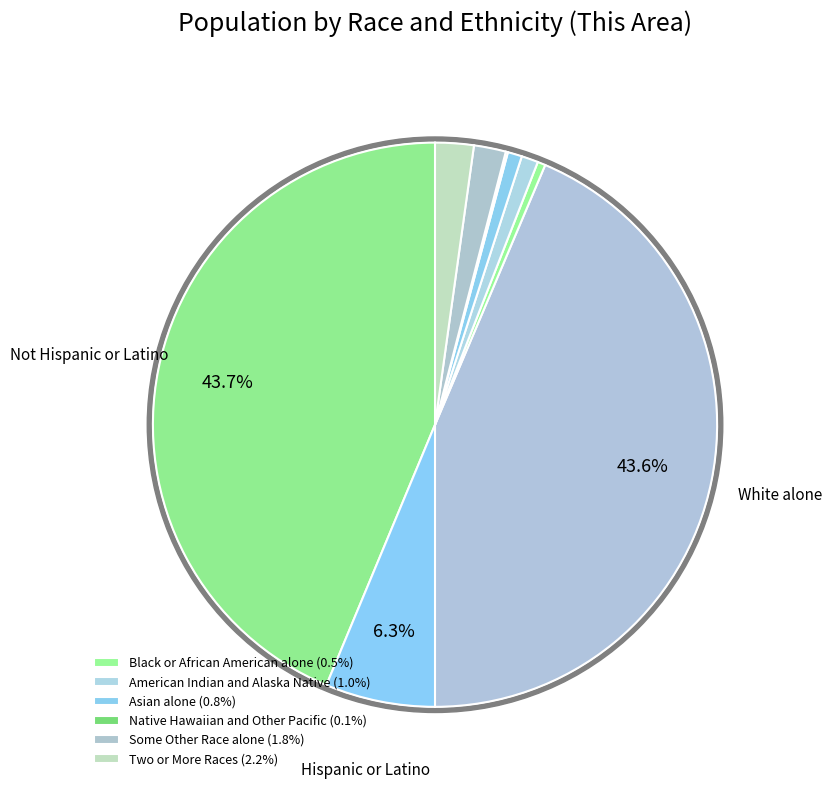

Count the number of slices in the pie.

9